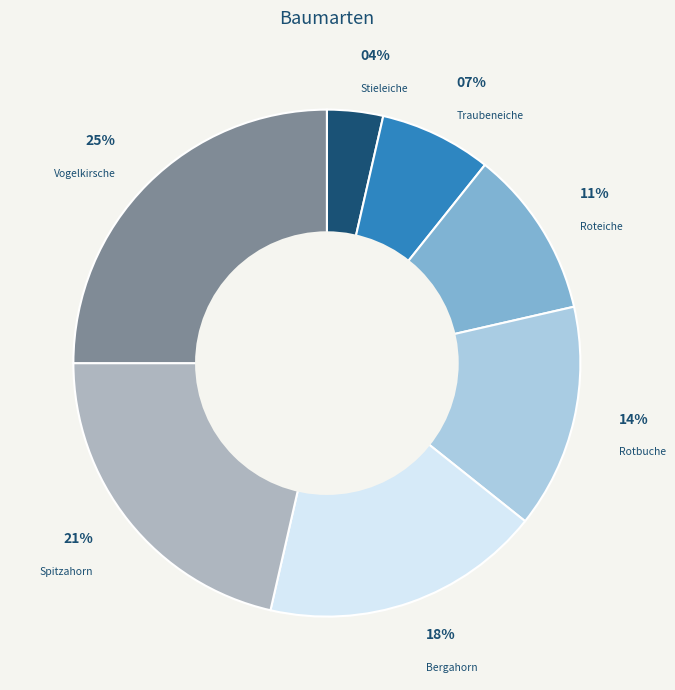

What percentage is the Traubeneiche slice, to the nearest percent?

7%